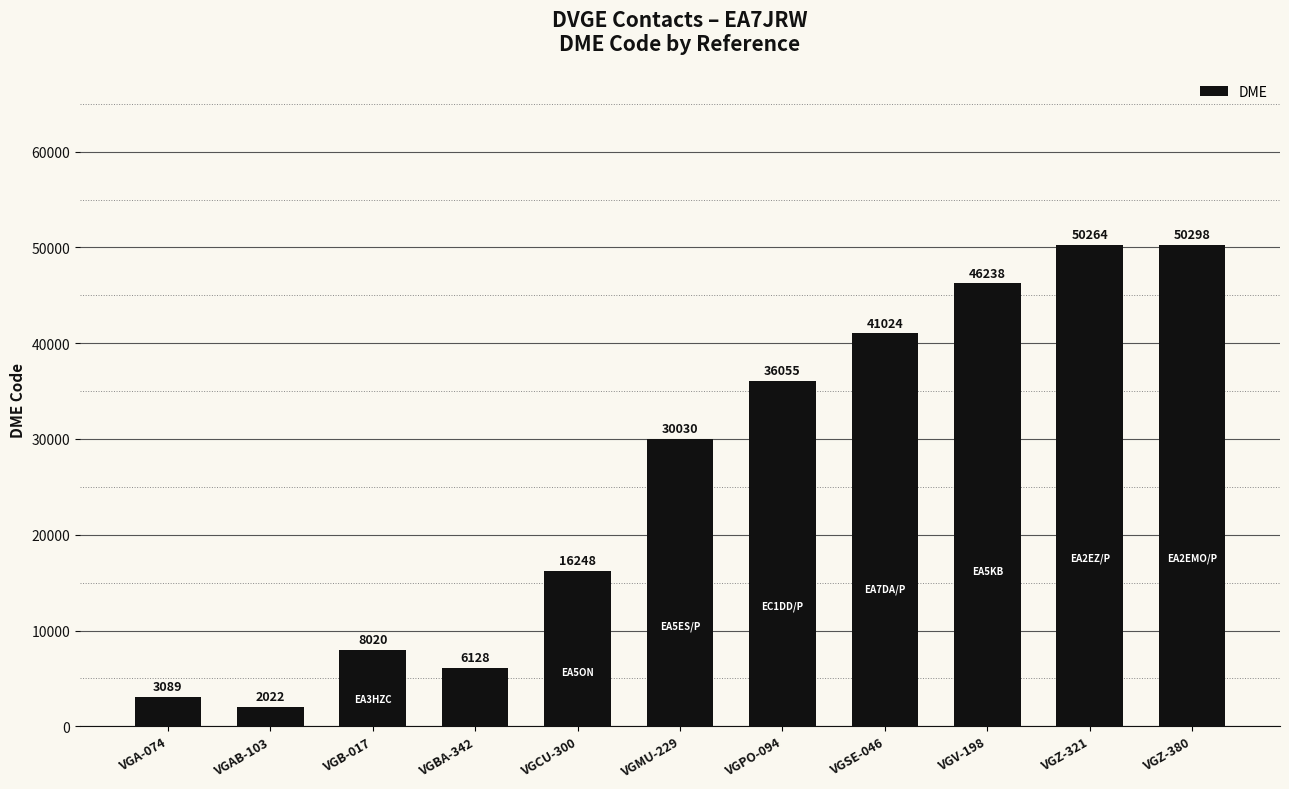

What is the average value?

26311